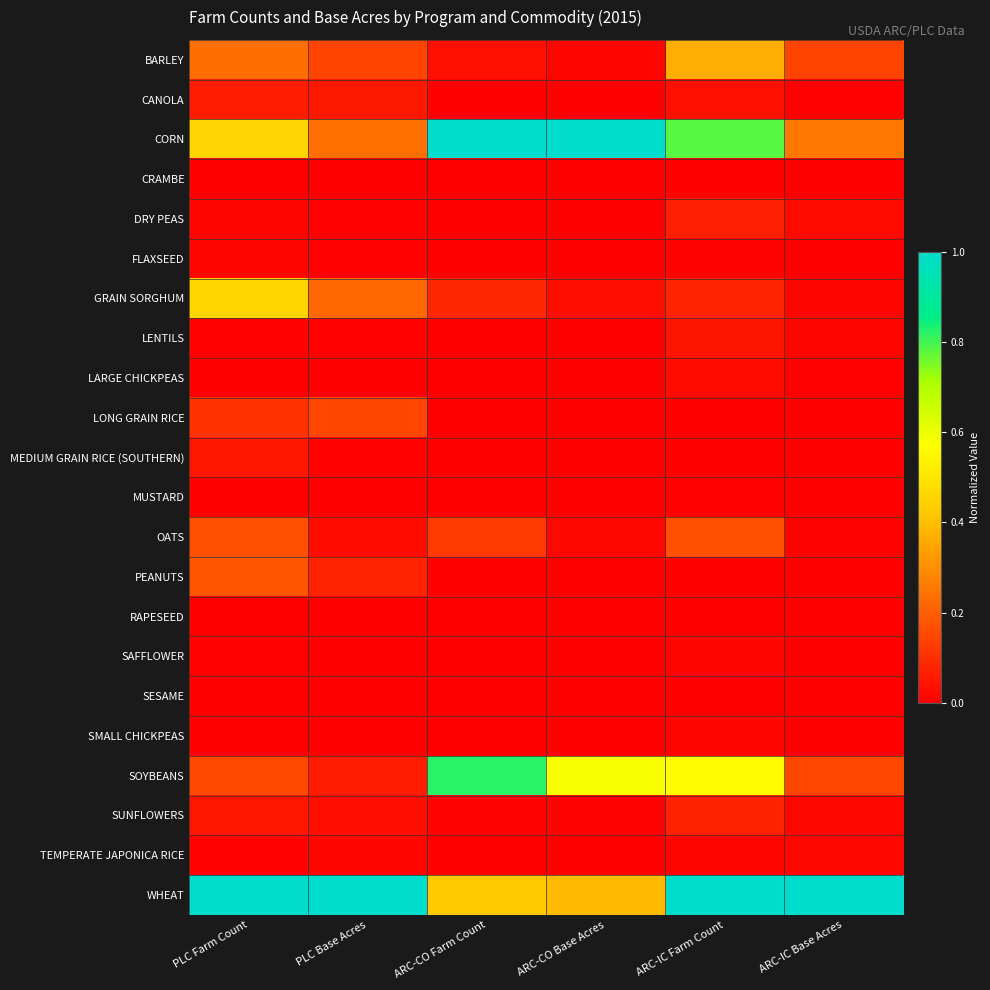

What is the spread (max minus min) of values at ARC-IC Farm Count?

1.0